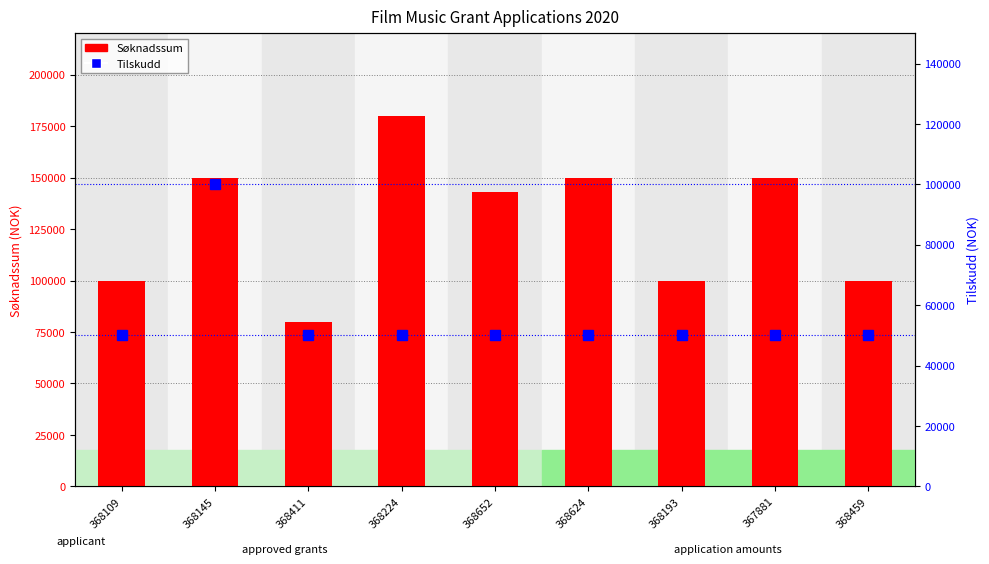

What is the approximate value of Tilskudd at 368145, to the nearest 10?

100000